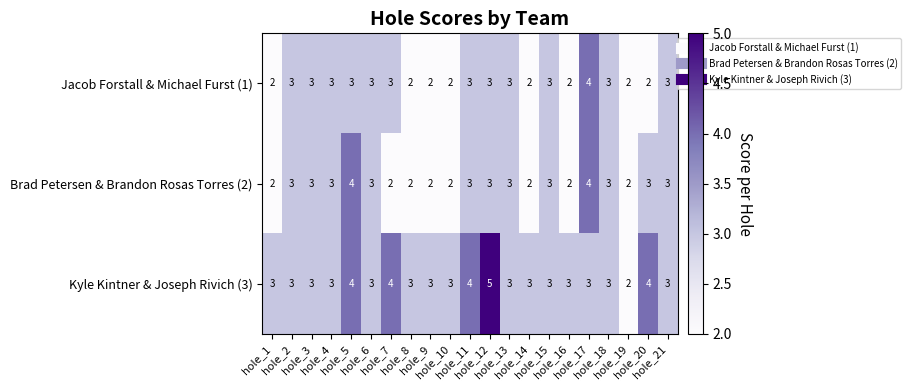

Which series has the largest total across all categories?

Kyle Kintner & Joseph Rivich (3)